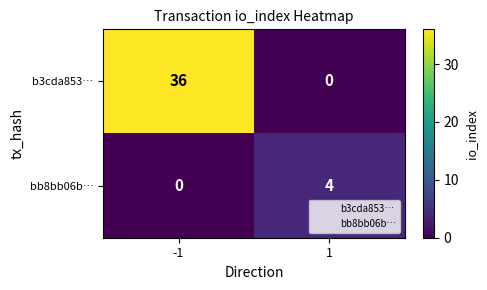

Which series has the widest spread of values?

b3cda853…